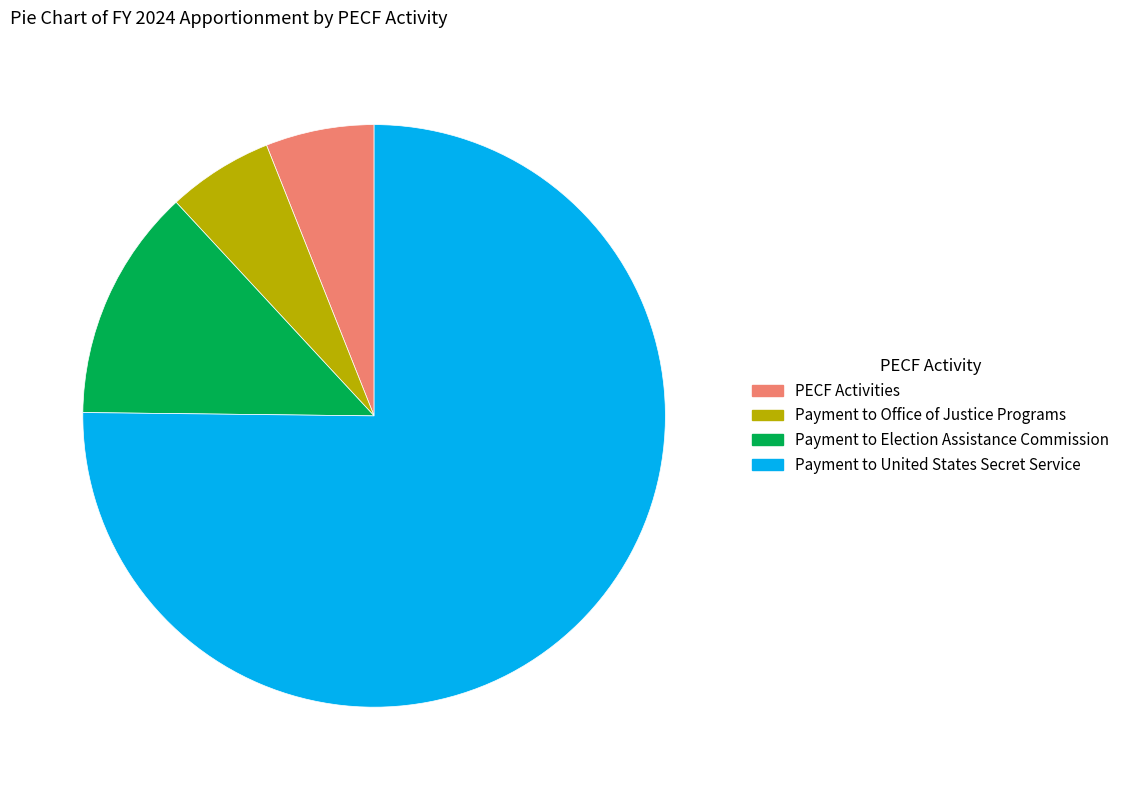

What is the ratio of the value at PECF Activities to the value at Payment to Election Assistance Commission?

0.5